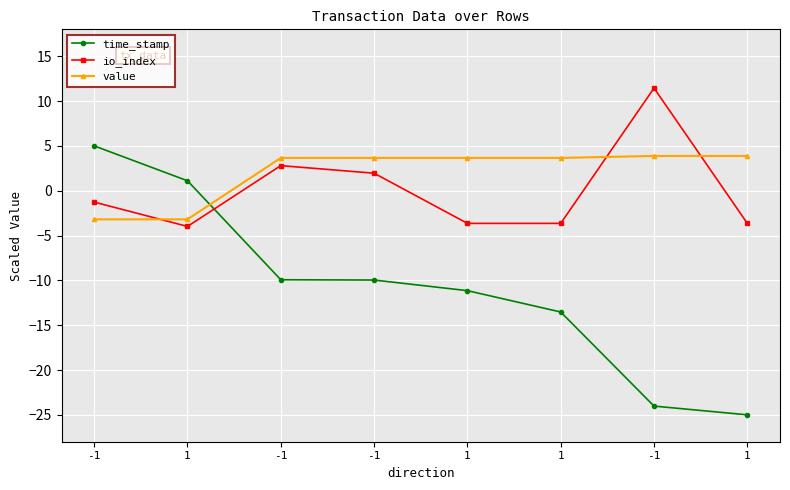

How many lines are shown in the chart?

3